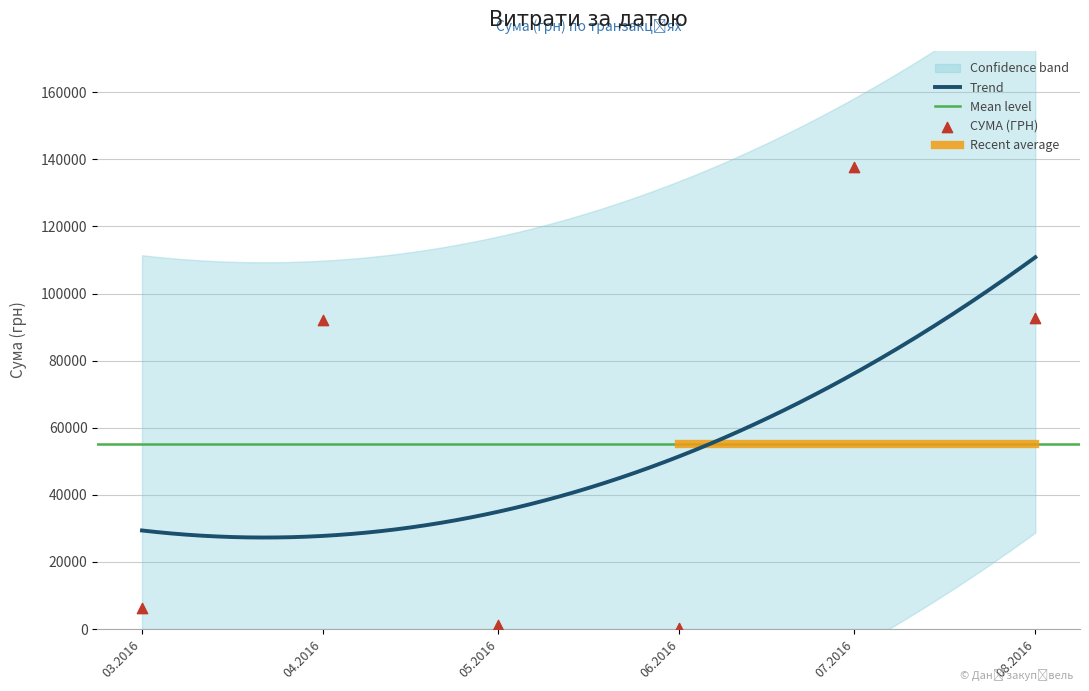

Approximately how many times larger is the value at 12.04.2016 compared to 26.07.2016?

0.4